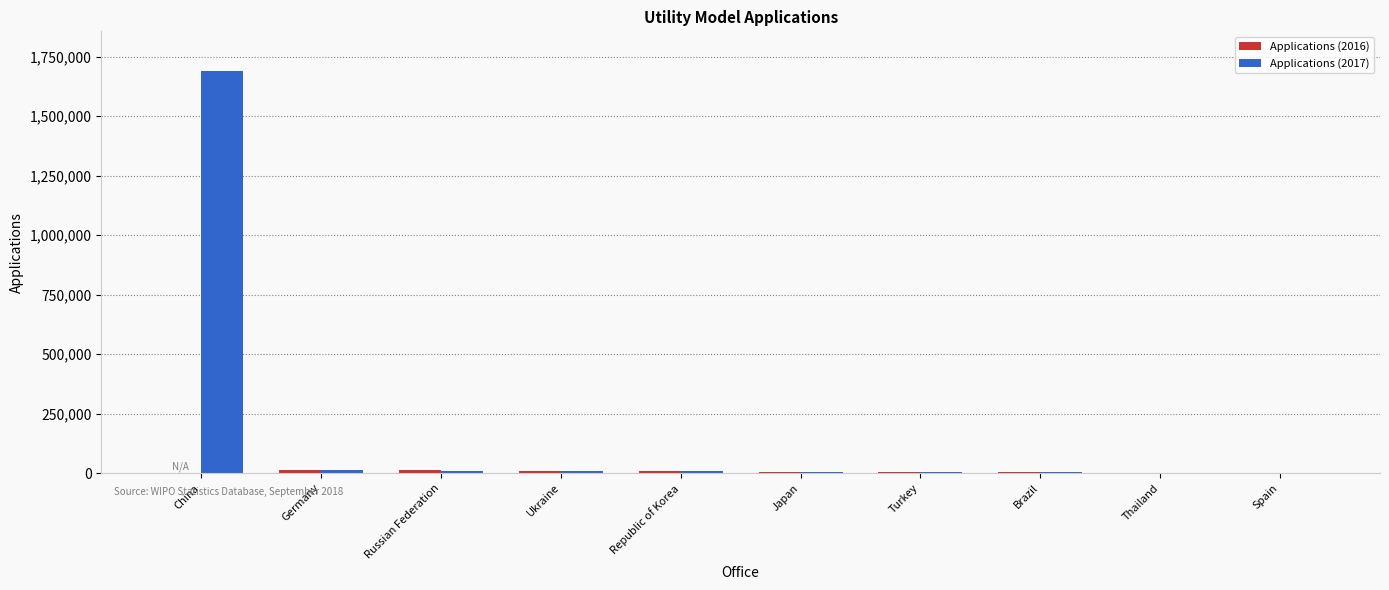

At which category is the sum across all series the highest?

China